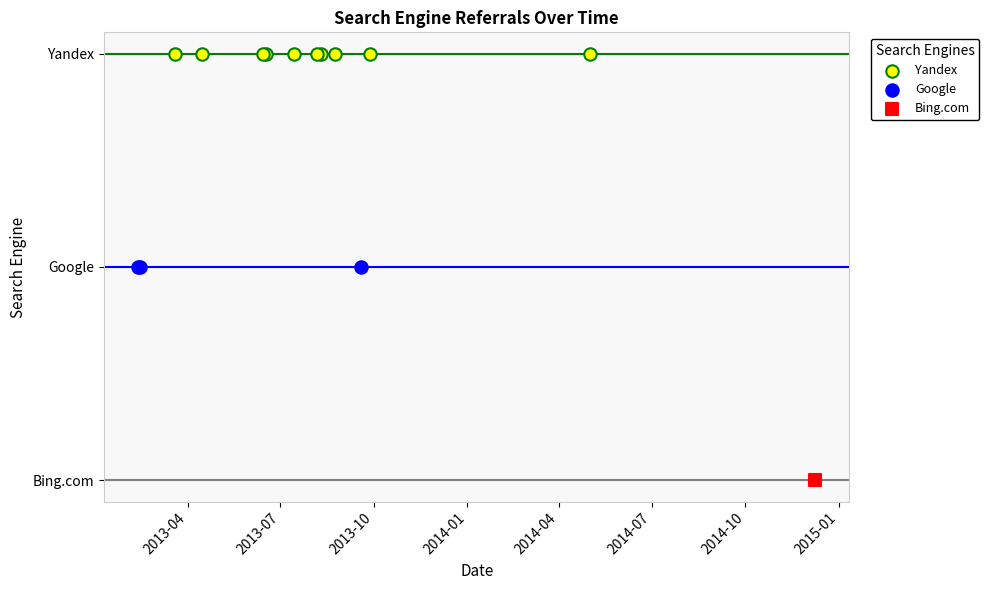

What are all the series names shown in the legend?

Yandex, Google, Bing.com